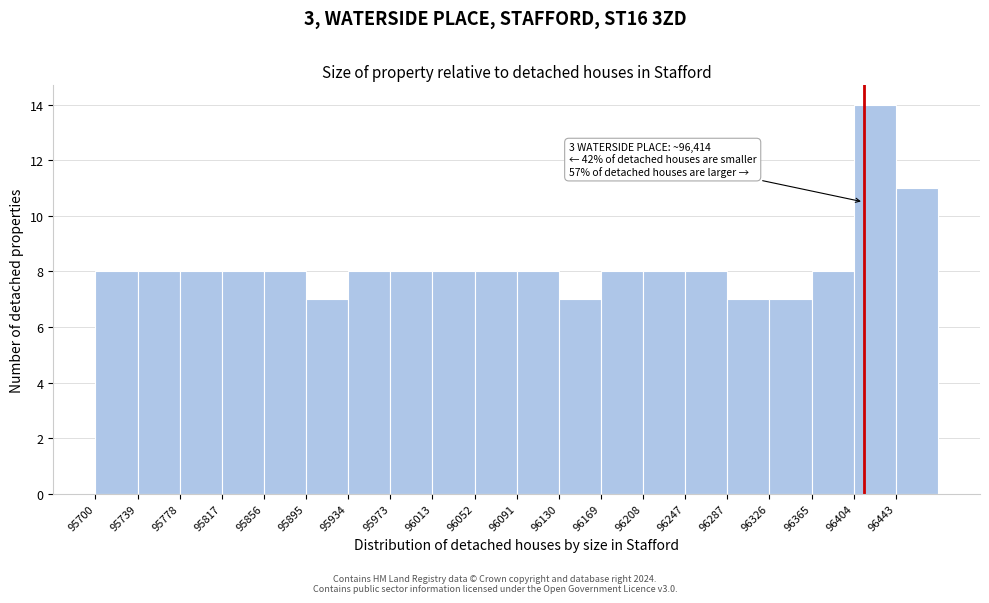

Over which range of the x-axis is the bar tallest?

96405 to 96445